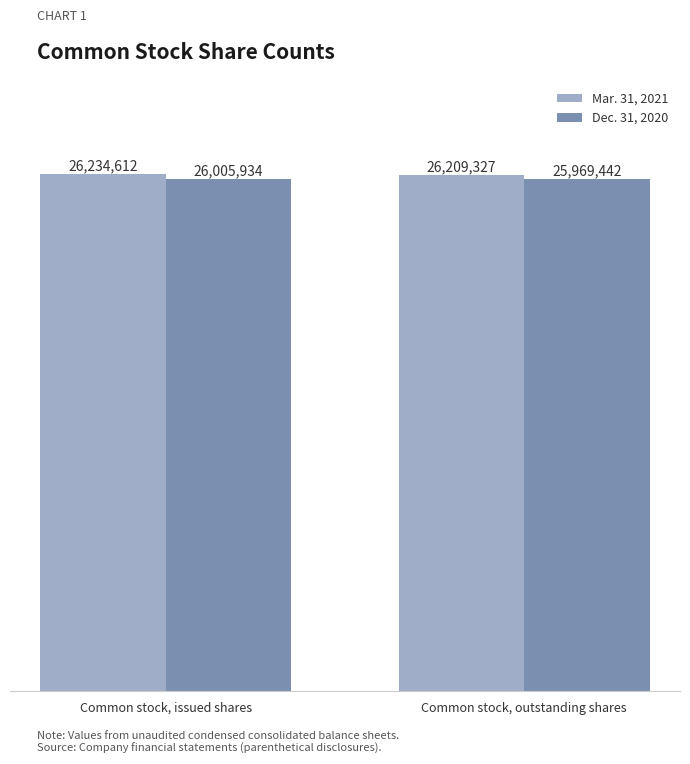

Which series has the largest total across all categories?

Mar. 31, 2021